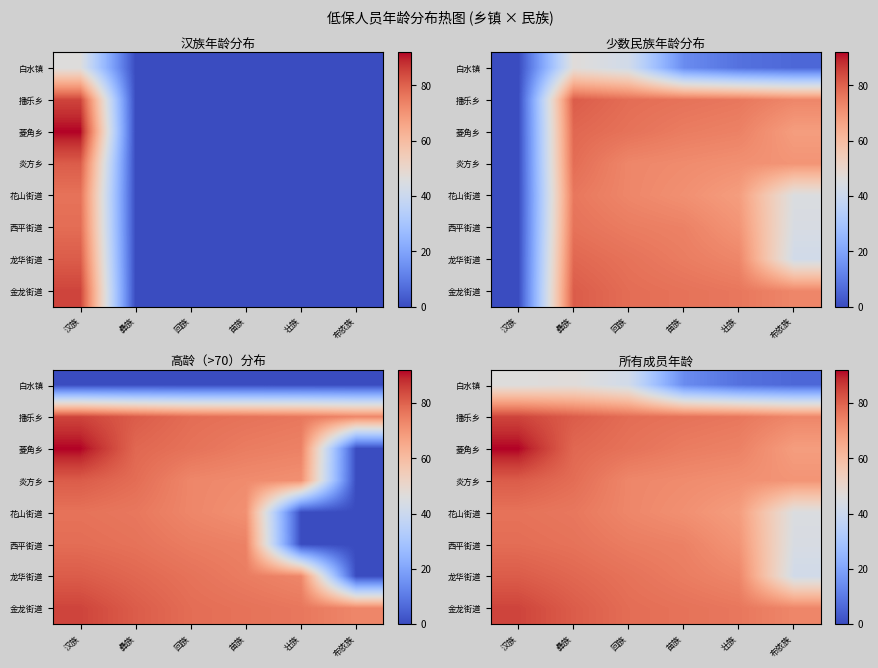

At how many categories does at least one series exceed 58?

6